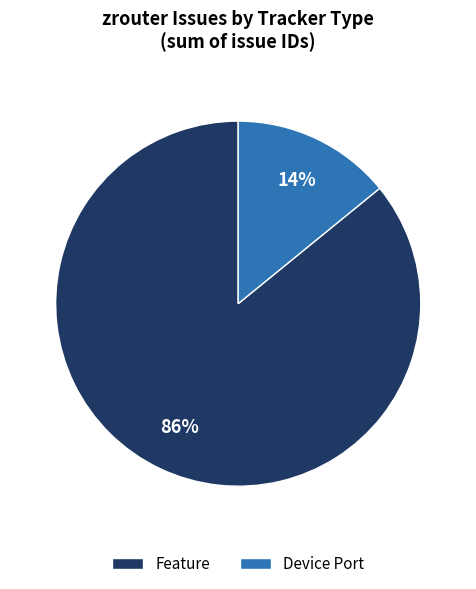

To the nearest percent, what is the difference between the Device Port and Feature slice percentages?

72%